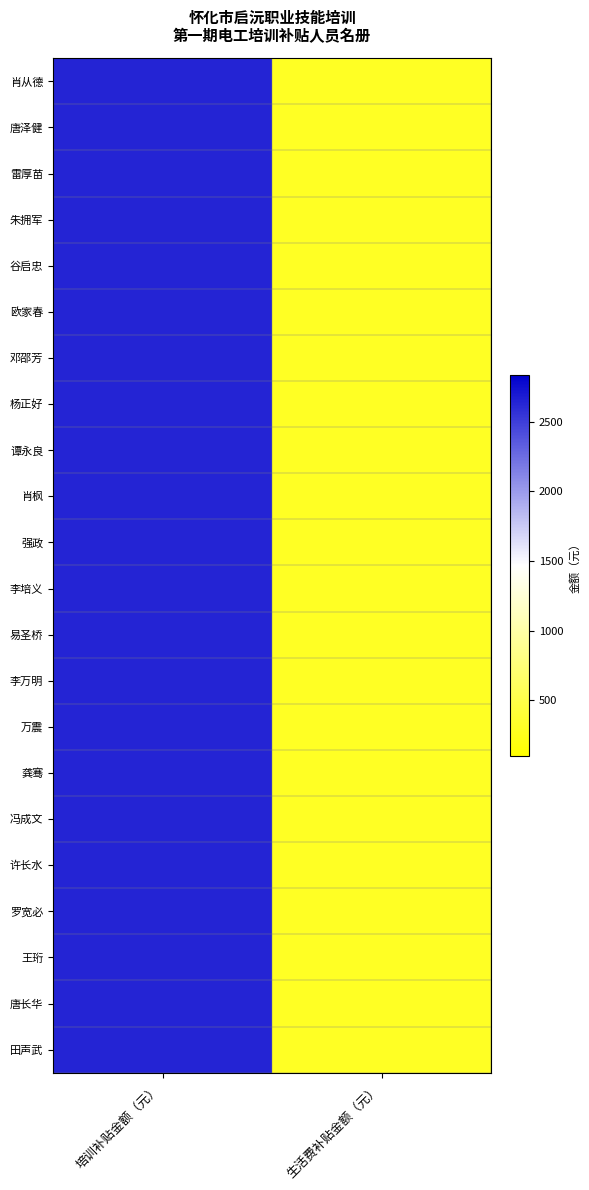

At how many categories does at least one series exceed 1304?

1